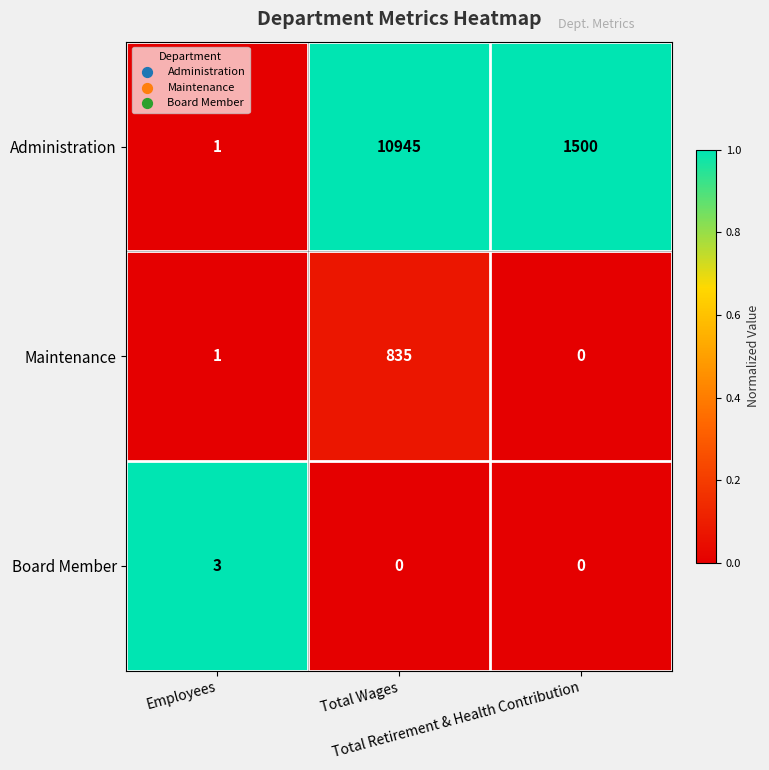

What is the maximum value for Administration?

10945